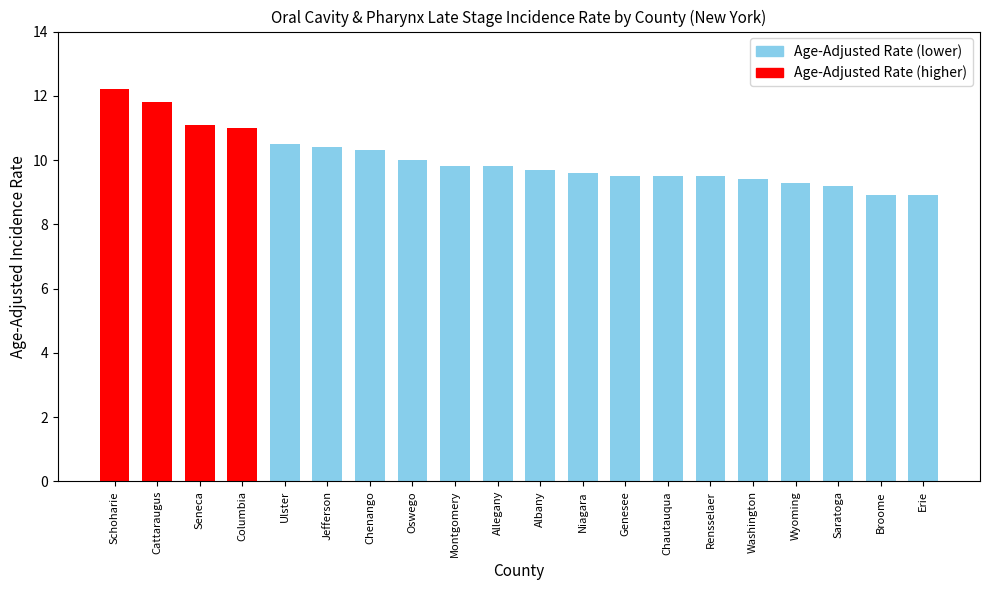

What is the greatest value displayed?

12.2